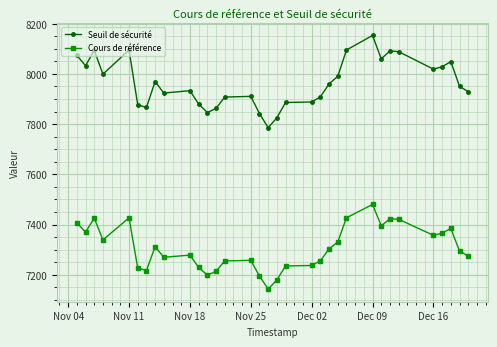

What is the average value of the Cours de référence series?

7306.8